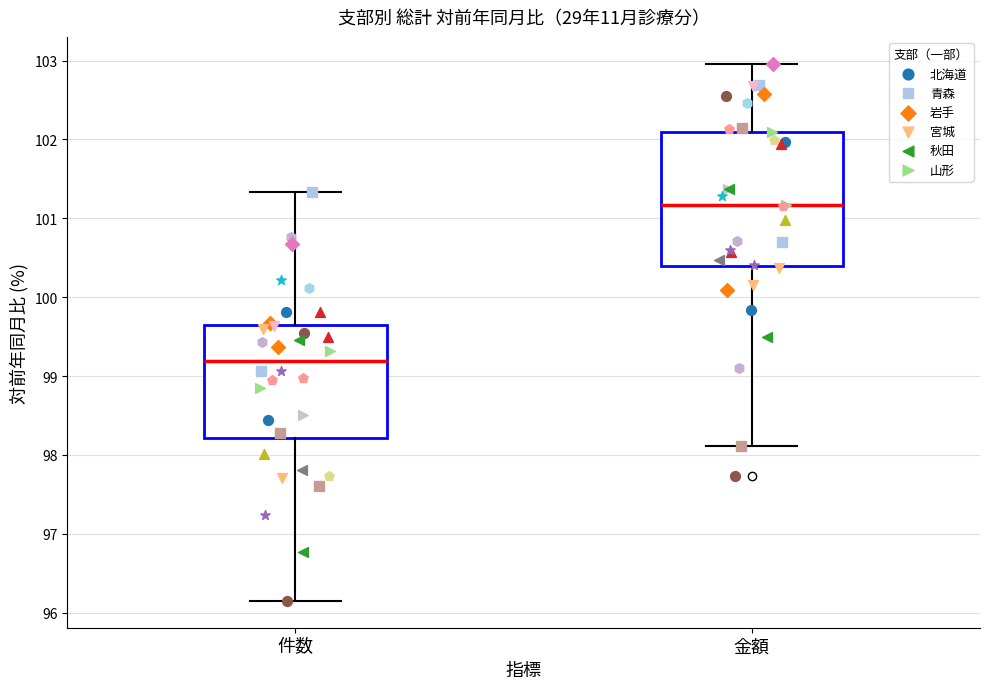

Reading left to right, read every box against the y-axis: the position of its median line, the range the box covers, and the ends of its whiskers. The values are not printed on the chart, so give them approximately, as read against the axis.

件数: median 99.2, box 98.2 to 99.6, whiskers 96.2 to 101.3
金額: median 101.2, box 100.4 to 102.1, whiskers 98.1 to 103.0